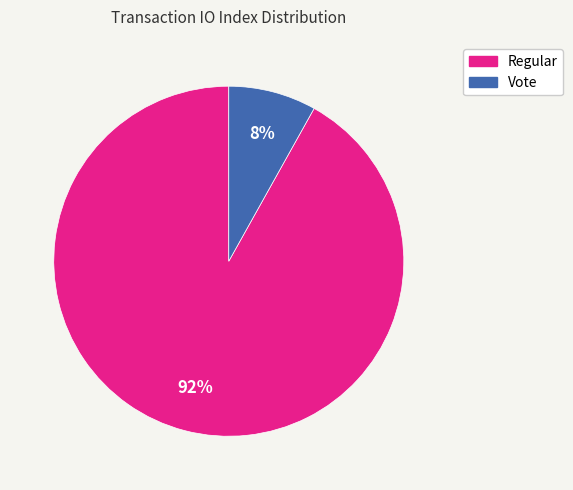

How many segments does this pie chart have?

2